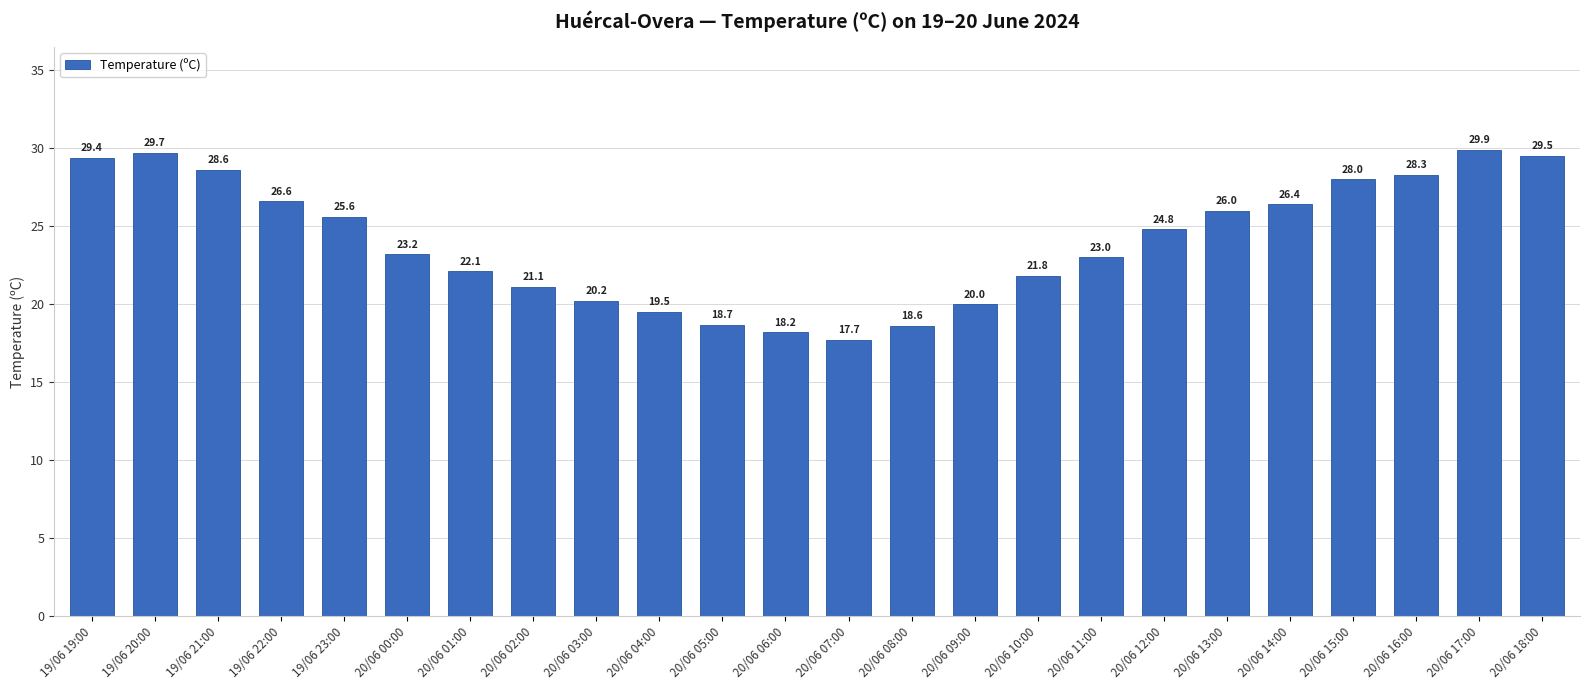

What is the difference between the values at 19/06 20:00 and 20/06 08:00?

11.1